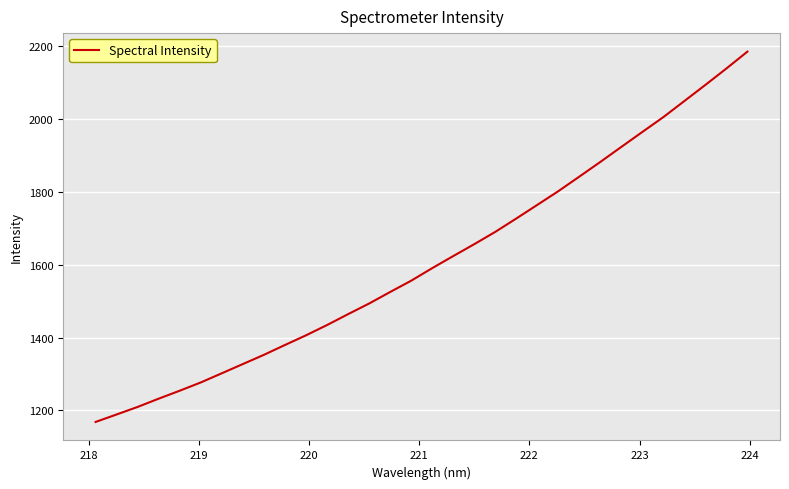

What is the difference between the maximum and minimum values?

1016.2